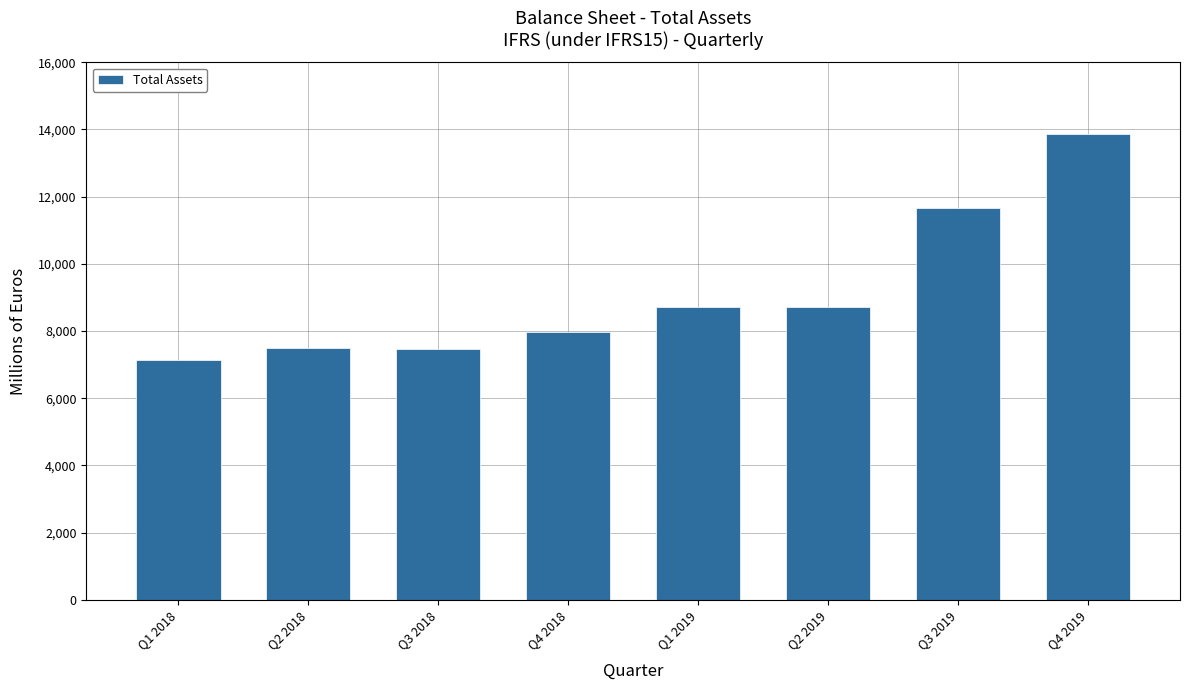

What is the change in value from Q2 2018 to Q1 2019?

+1199.7